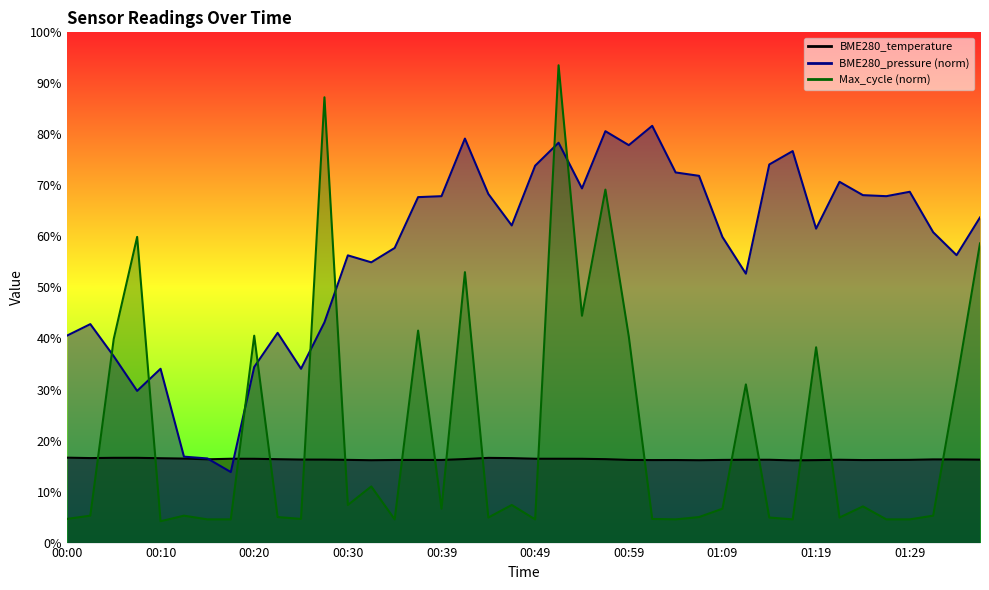

What is the sum of the values at 00:52 and 00:05?

33.0